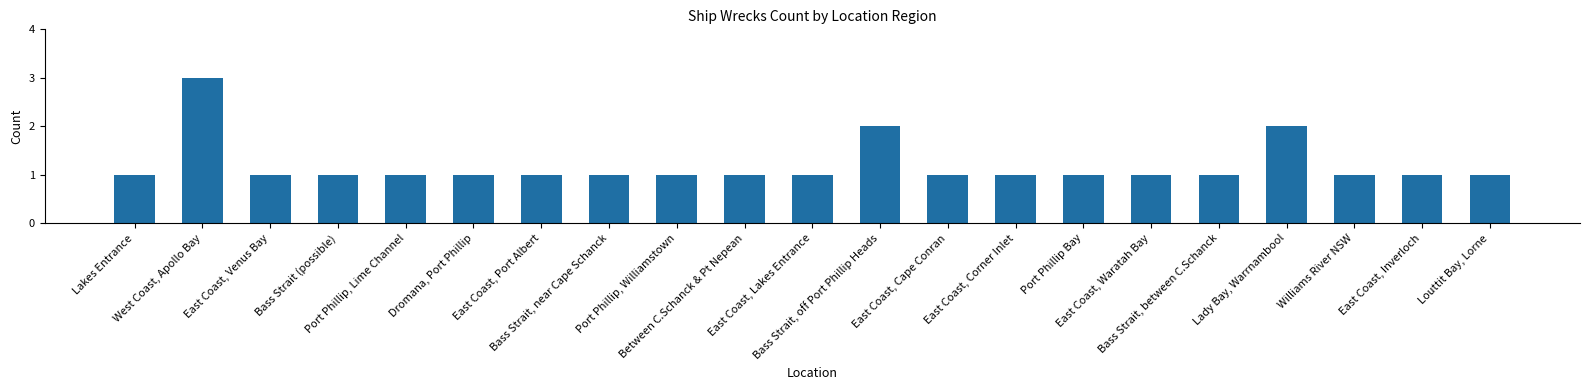

How many series are shown in this chart?

1